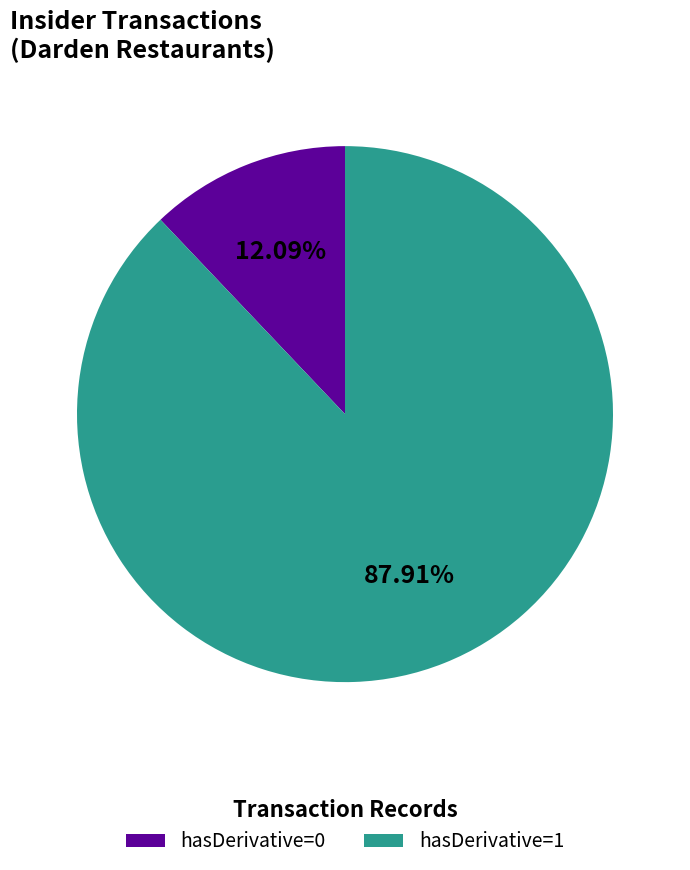

Do hasDerivative=0 and hasDerivative=1 together represent more than half of the pie?

Yes